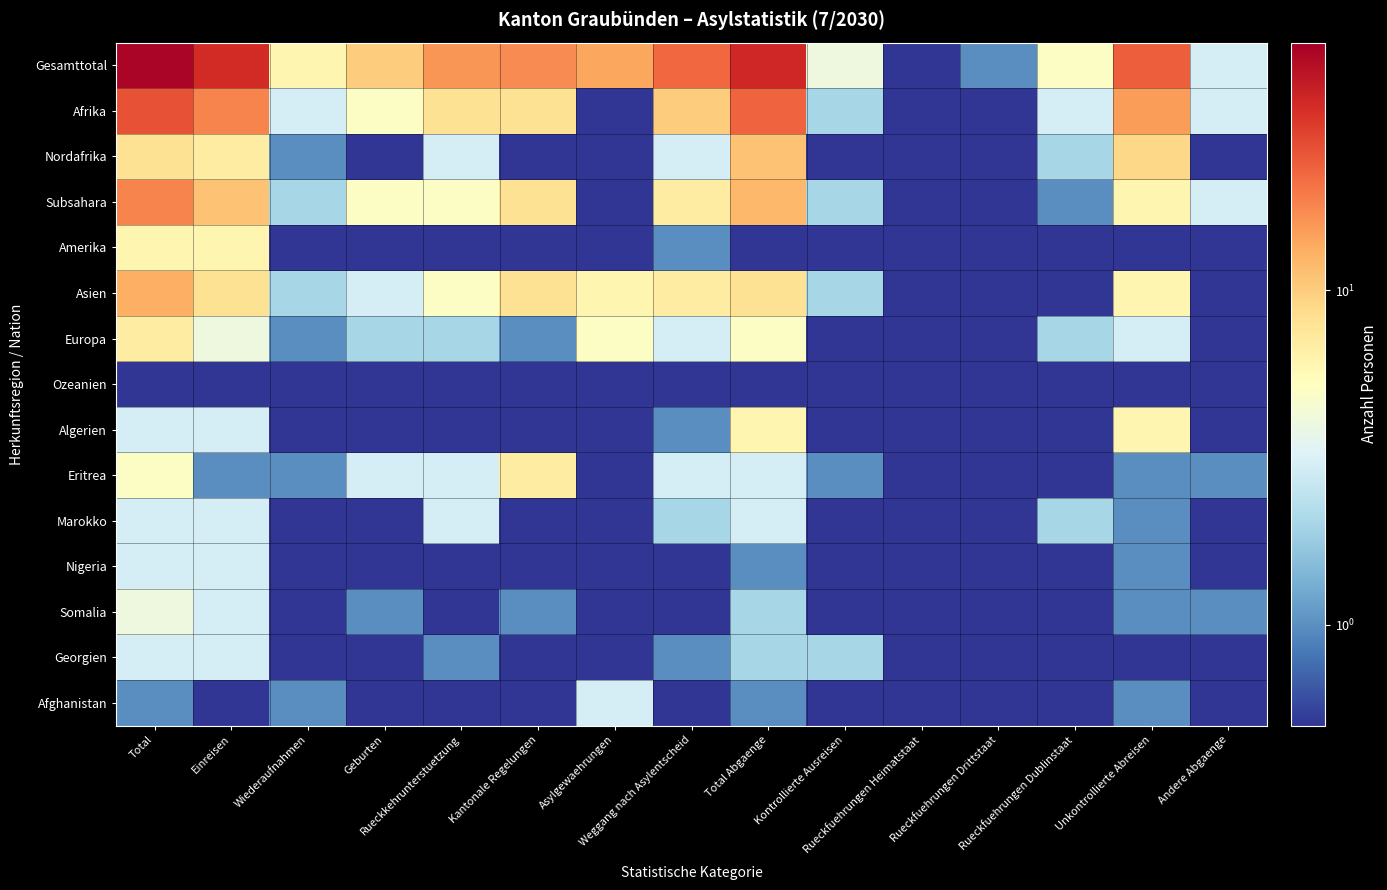

List the series in order of their peak value, lowest first.

Ozeanien, Marokko, Nigeria, Georgien, Afghanistan, Somalia, Amerika, Algerien, Europa, Eritrea, Nordafrika, Asien, Subsahara, Afrika, Gesamttotal